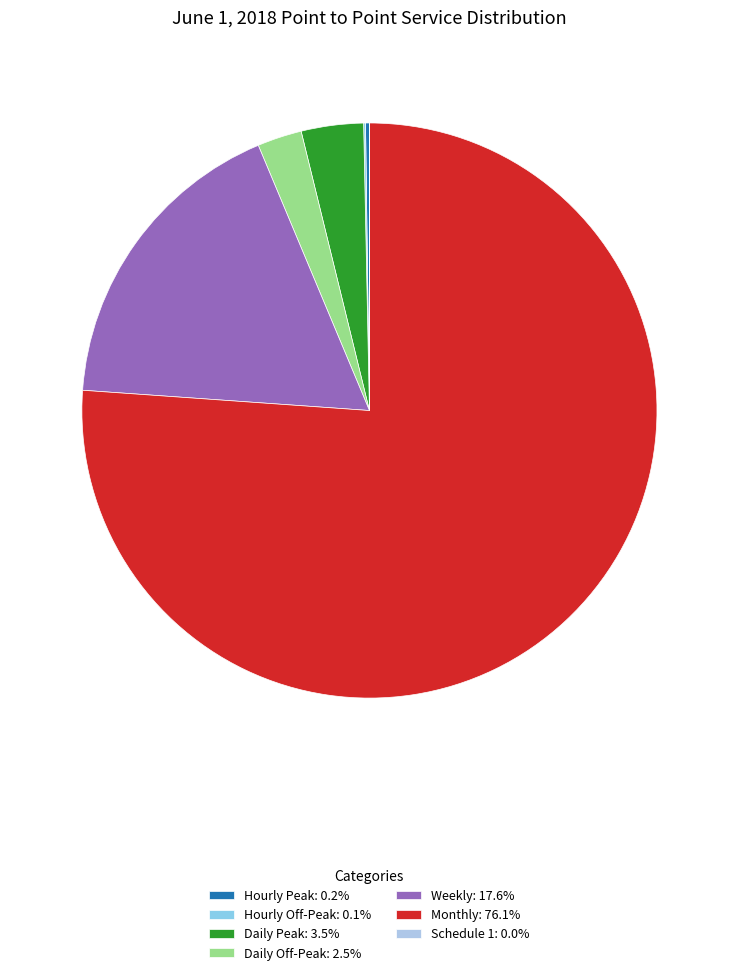

Which category accounts for the majority?

Monthly